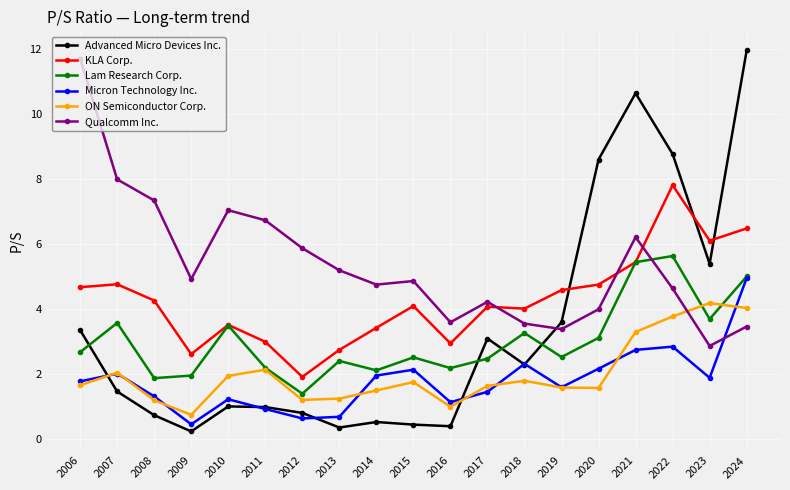

What is the approximate value of Advanced Micro Devices Inc. at 2006?

3.3